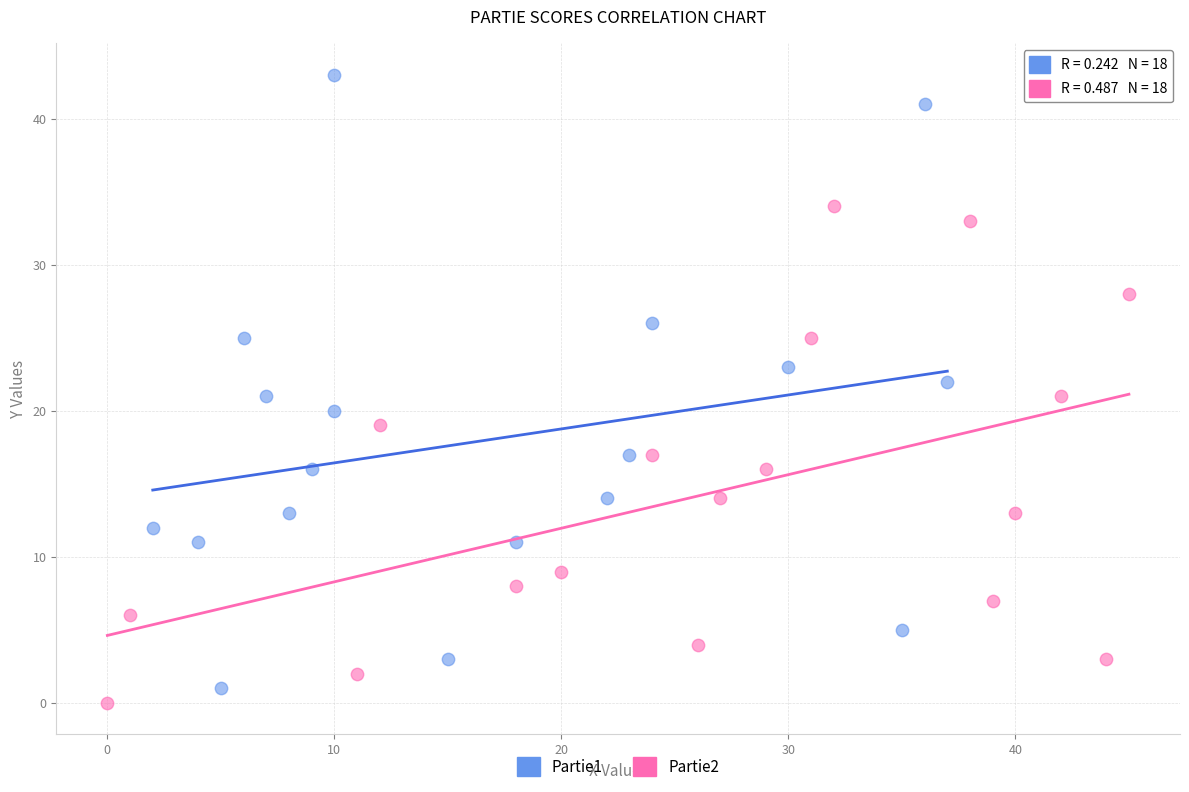

Which series contains the lowest Y value?

Partie2